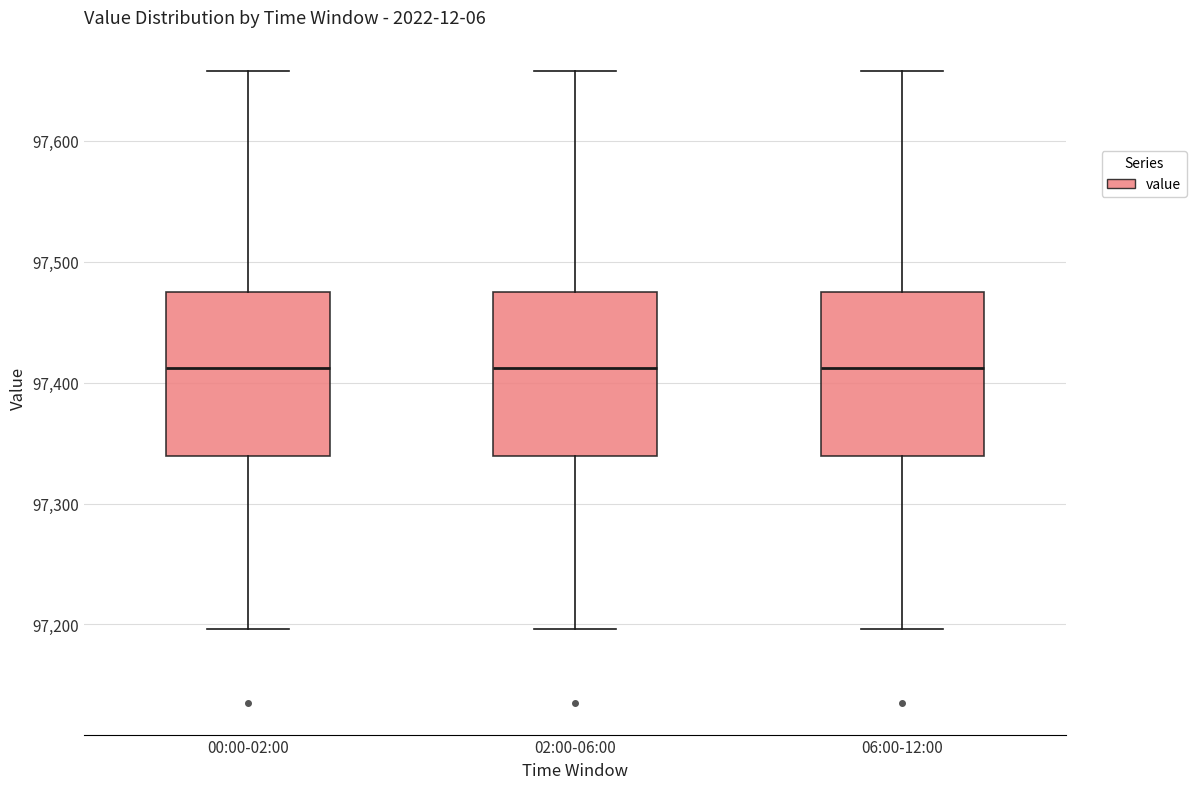

Reading left to right, read every box against the y-axis: the position of its median line, the range the box covers, and the ends of its whiskers. The values are not printed on the chart, so give them approximately, as read against the axis.

00:00-02:00: median 97410, box 97340 to 97470, whiskers 97200 to 97660
02:00-06:00: median 97410, box 97340 to 97470, whiskers 97200 to 97660
06:00-12:00: median 97410, box 97340 to 97470, whiskers 97200 to 97660